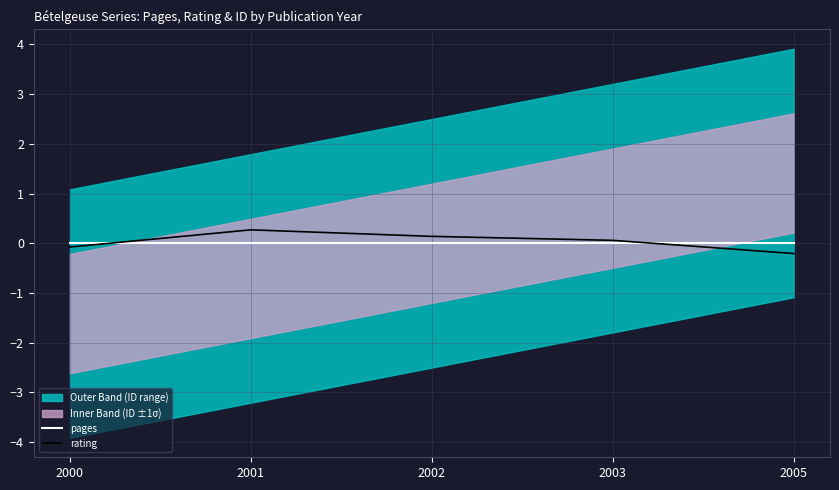

Is it true that pages equals 0.0 at 2003?

True